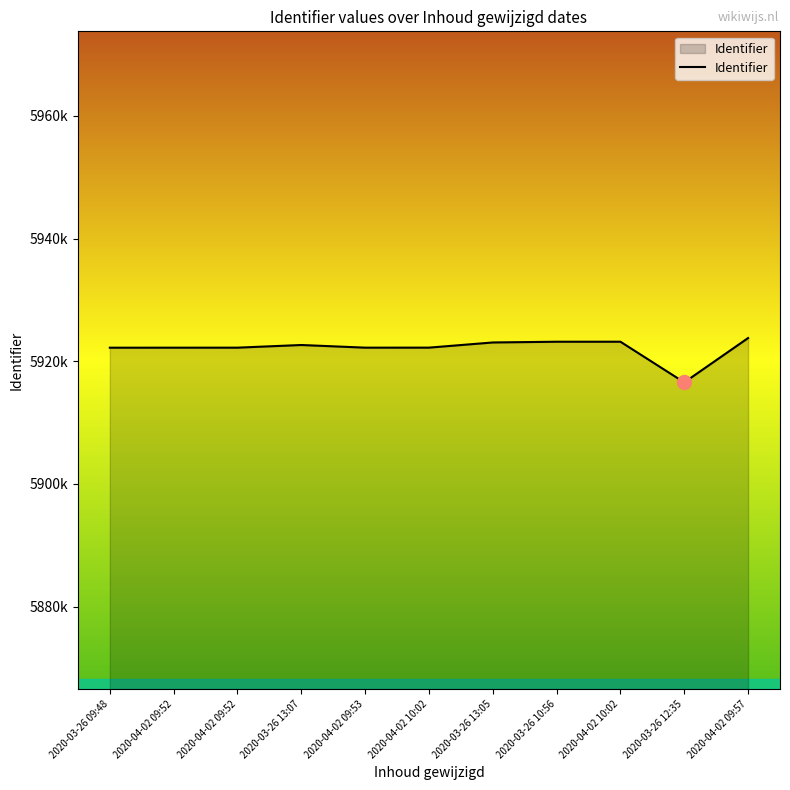

Does the chart display data point markers on the line(s)?

No